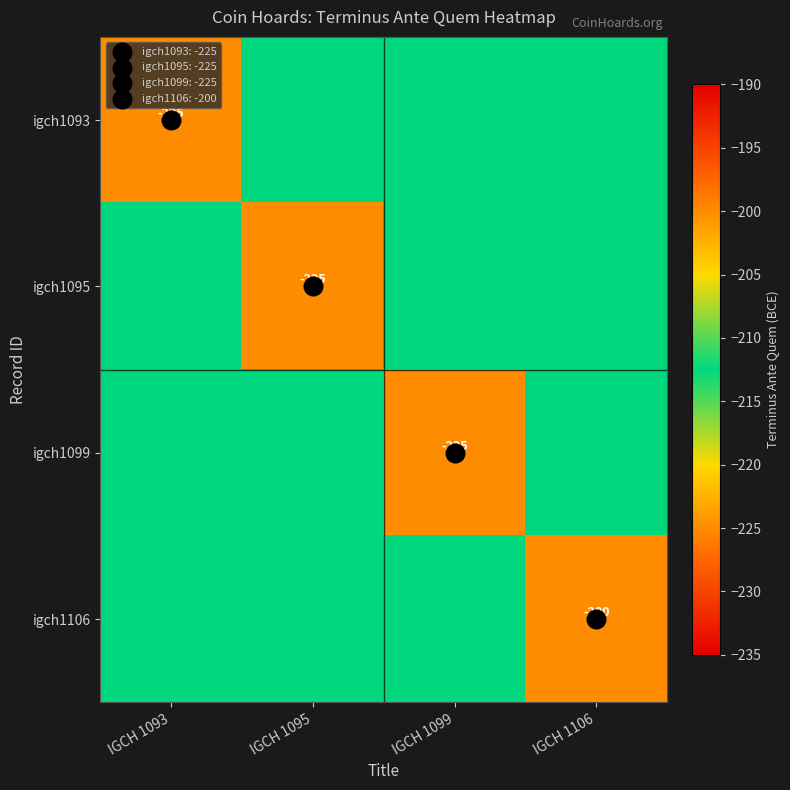

Count the number of data series in this chart.

4